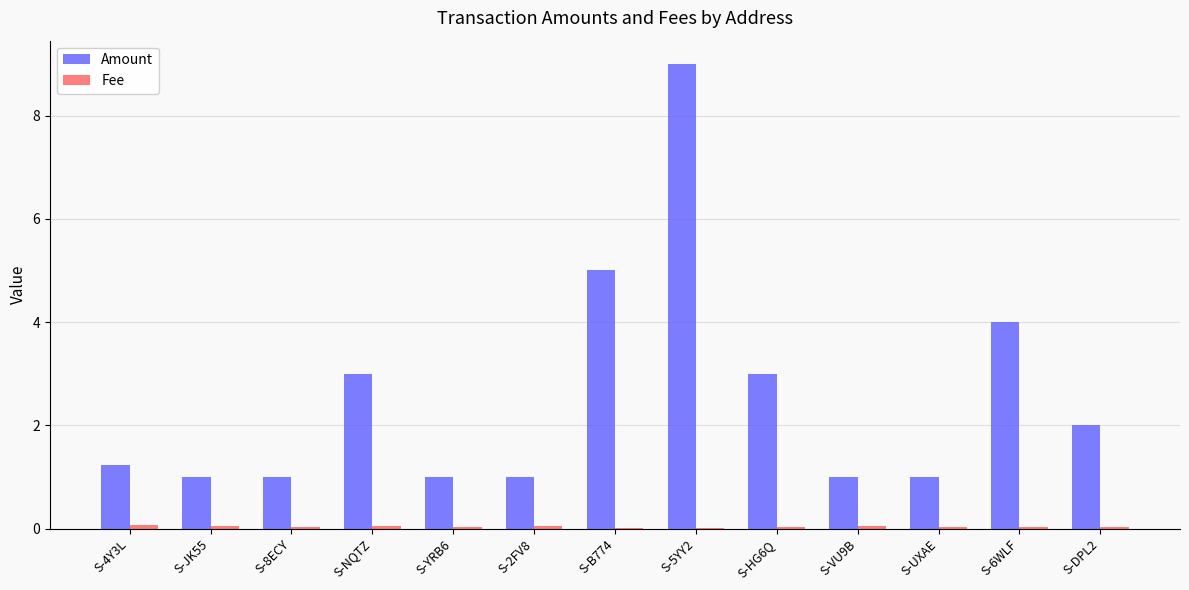

What is the maximum value shown in the chart?

9.0